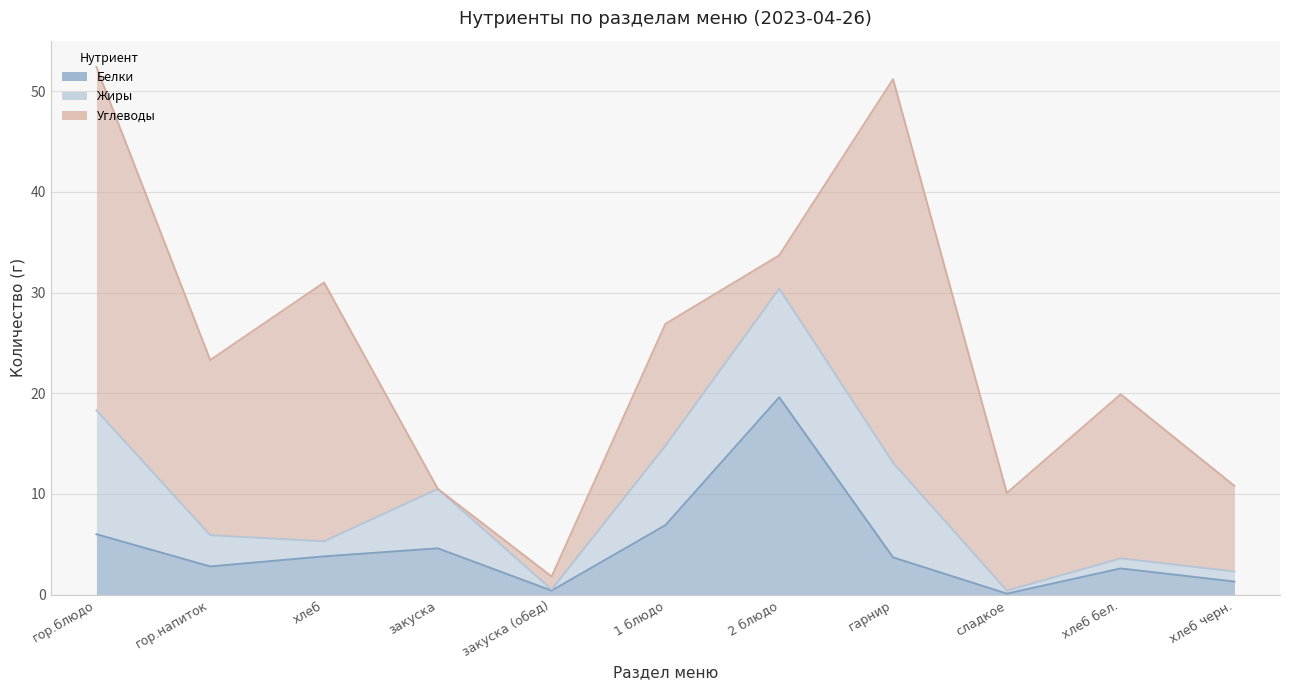

At which category does Белки reach its first local peak?

закуска